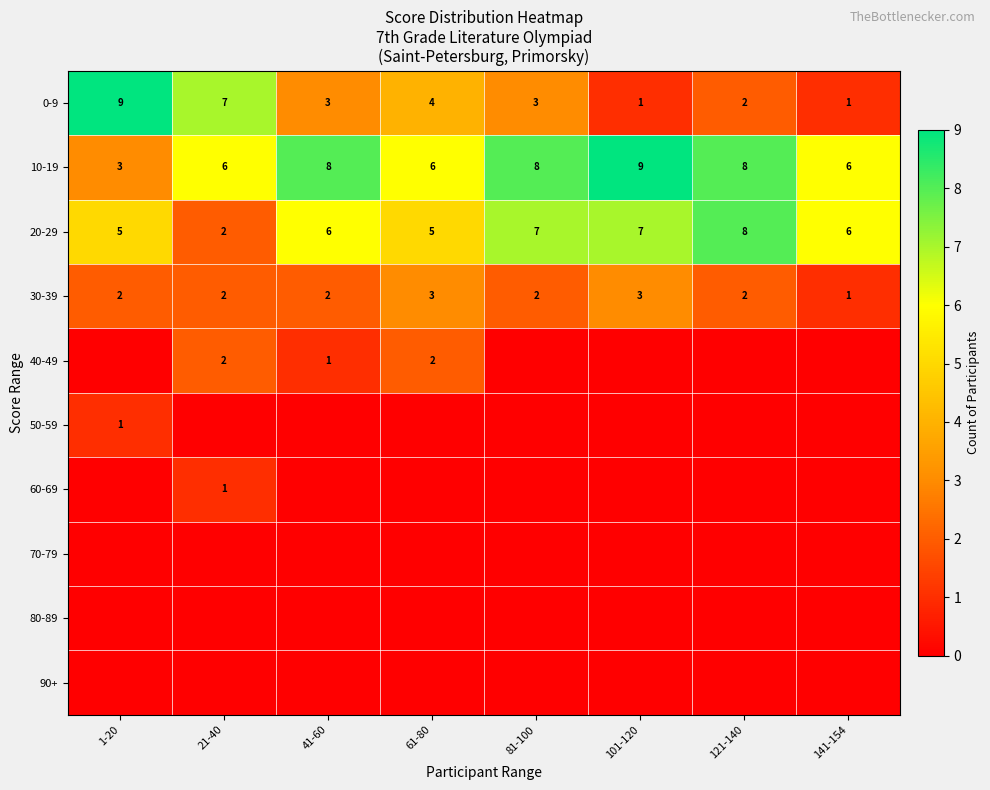

What is the difference between the maximum and minimum values in the 20-29 series?

6